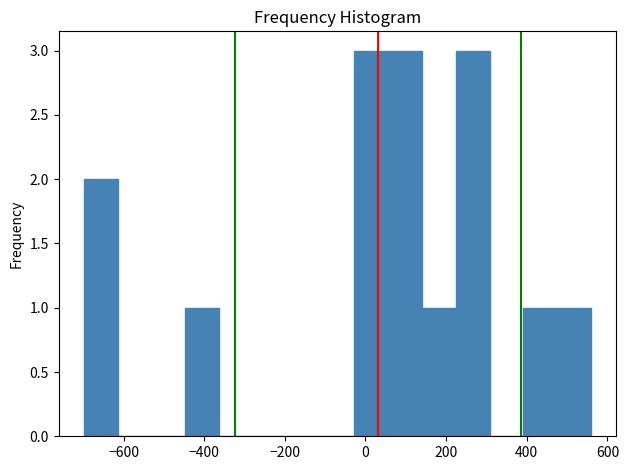

Reading left to right, list every bar in this chart as the range it spans on the x-axis followed by its height. Neither the bar edges nor the heights are printed on the chart, so give them approximately, as read against the axes.

-700 to -620: 2
-620 to -540: 0
-540 to -440: 0
-440 to -360: 1
-360 to -280: 0
-280 to -200: 0
-200 to -120: 0
-120 to -20: 0
-20 to 60: 3
60 to 140: 3
140 to 220: 1
220 to 300: 3
300 to 400: 0
400 to 480: 1
480 to 560: 1